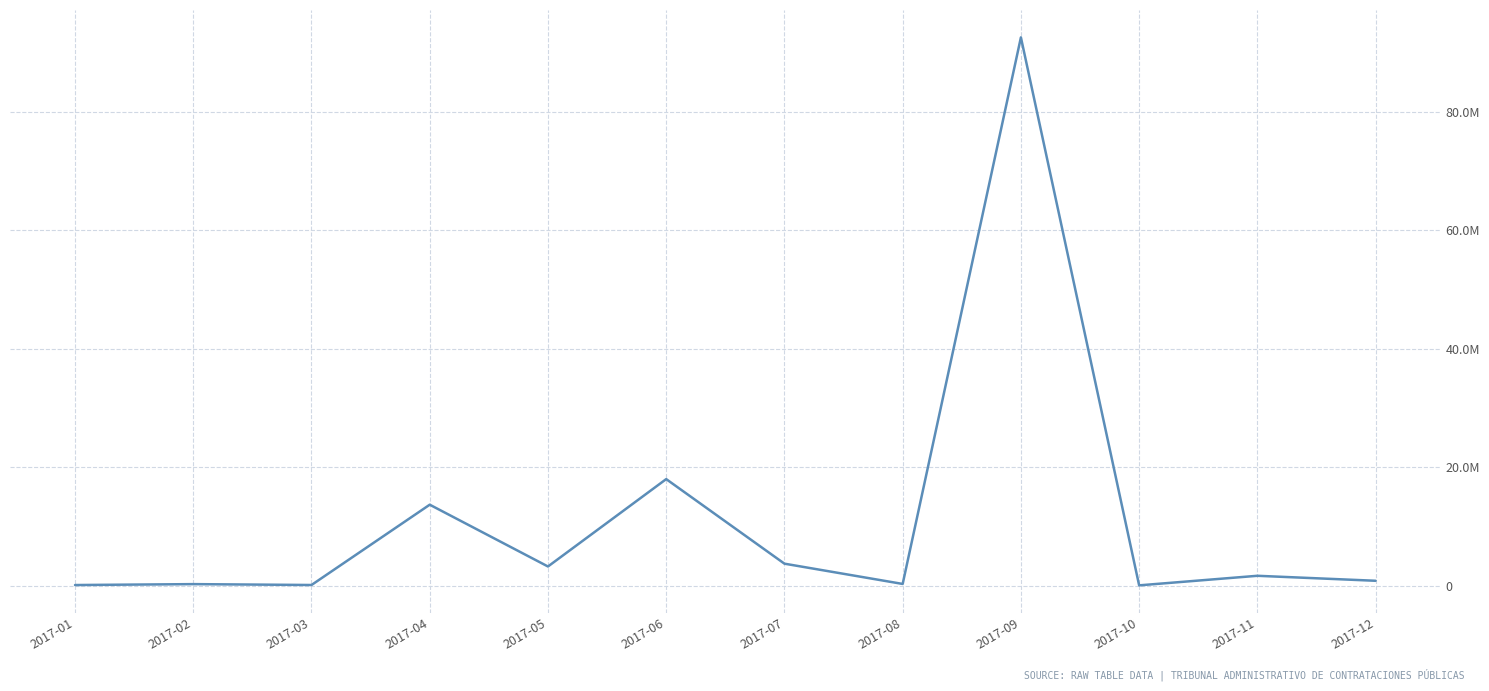

The chart shows a value of 292110.0 at 2017-08. True or false?

True